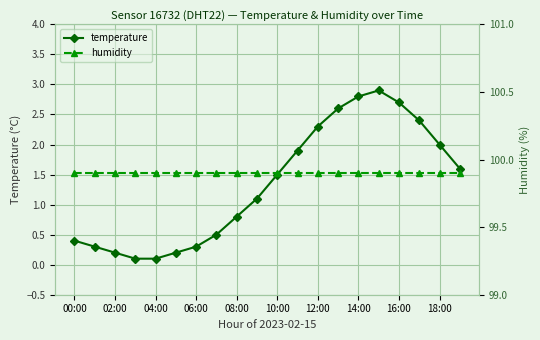

True or false: temperature has more than 0 interior local peaks.

True